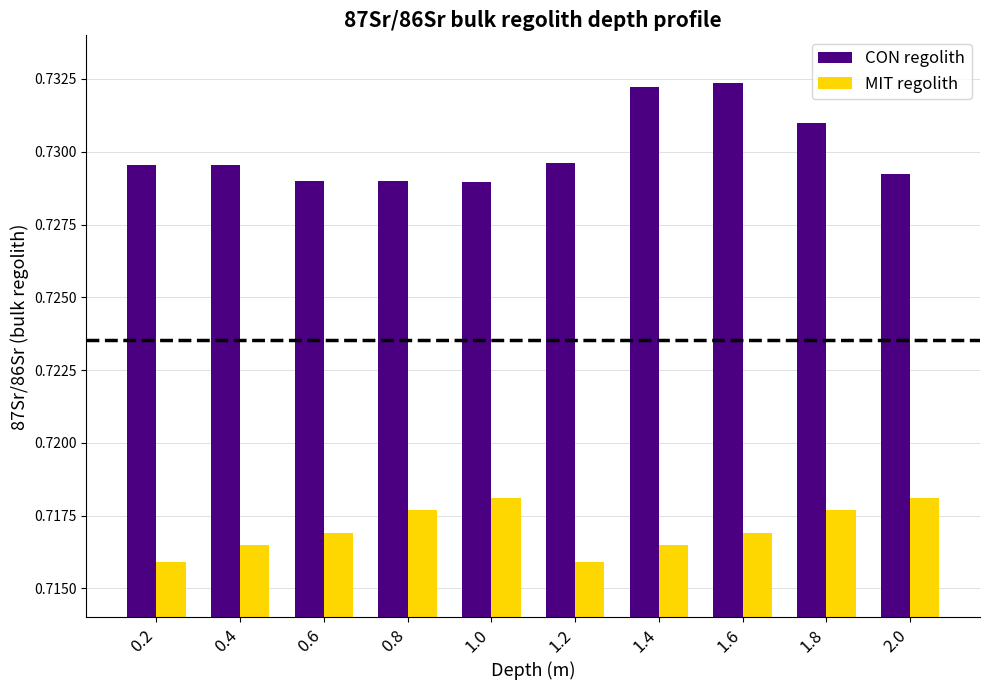

How many categories are shown in the chart?

10